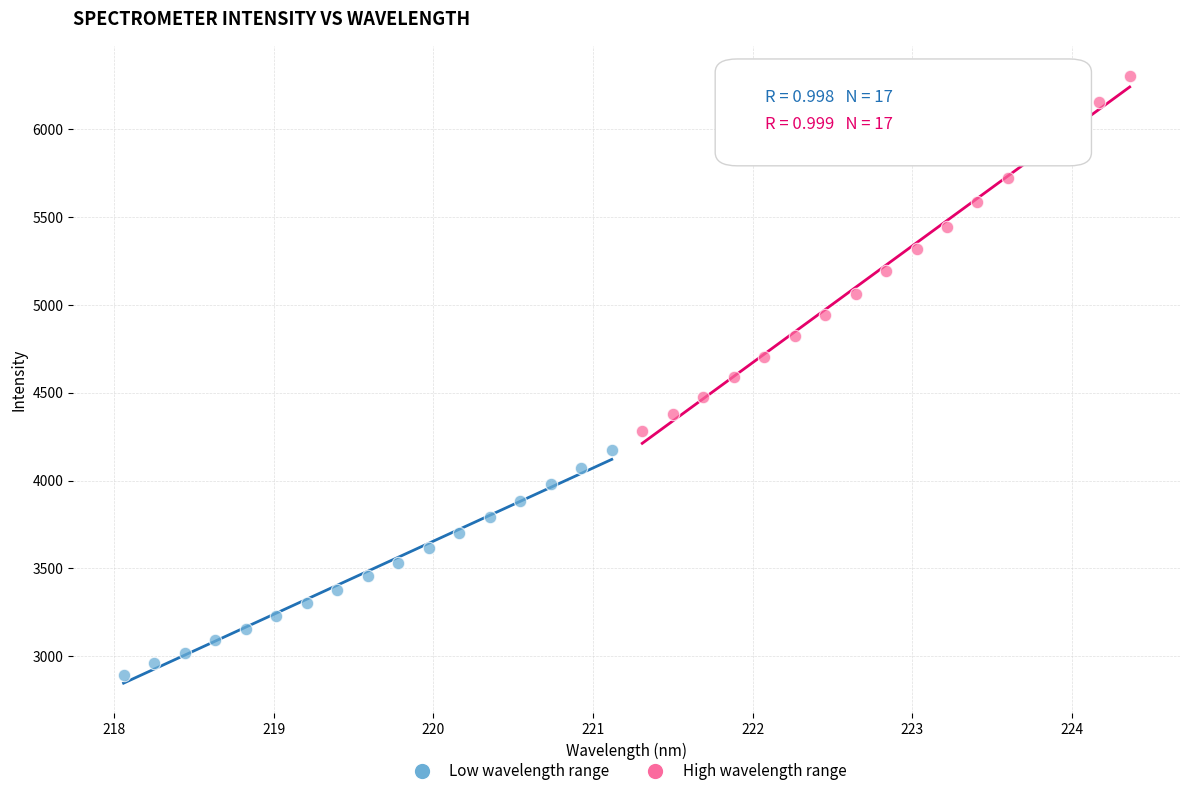

Which series has the largest Y range (max minus min)?

High wavelength range